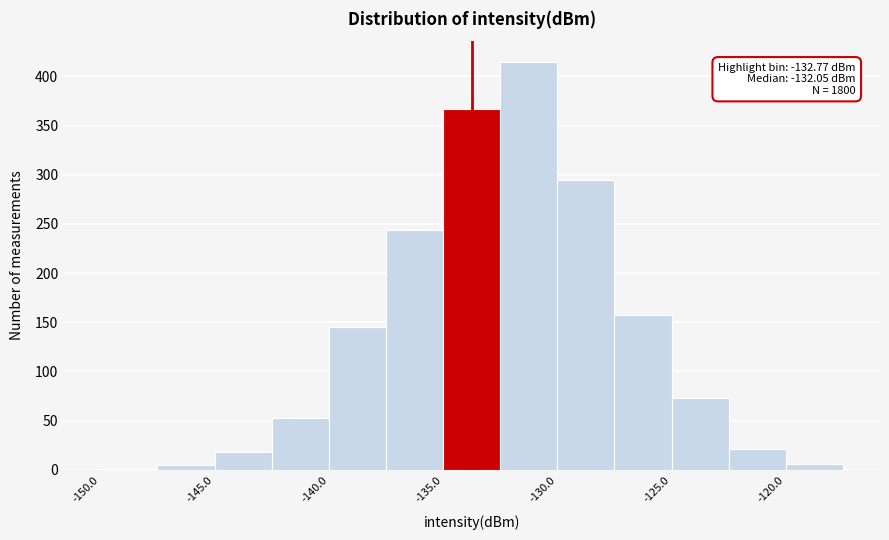

Over which range of the x-axis is the bar tallest?

-132.5 to -130.0